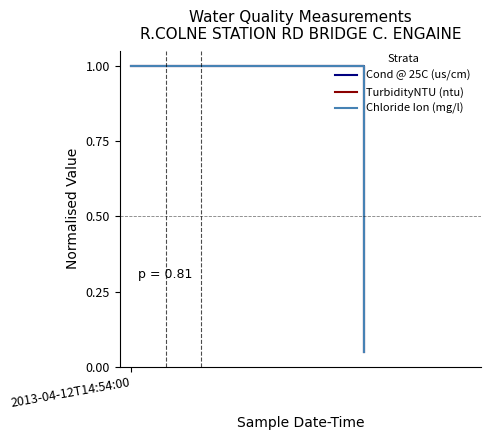

At which category is the sum across all series the highest?

2013-04-12T14:54:00